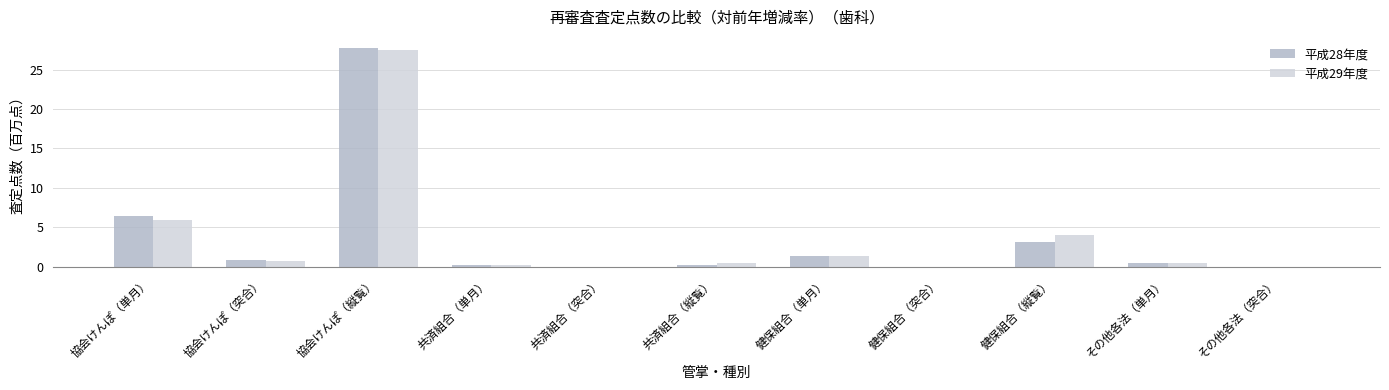

Which series has the widest spread of values?

平成28年度